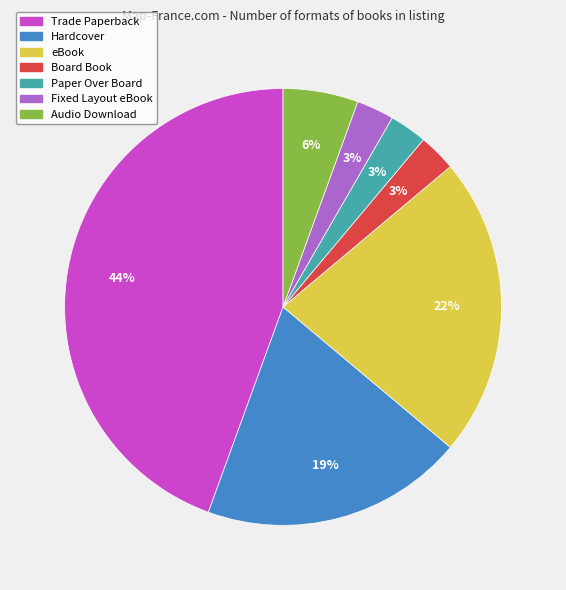

The Trade Paperback slice represents 50% of the pie. True or false?

False